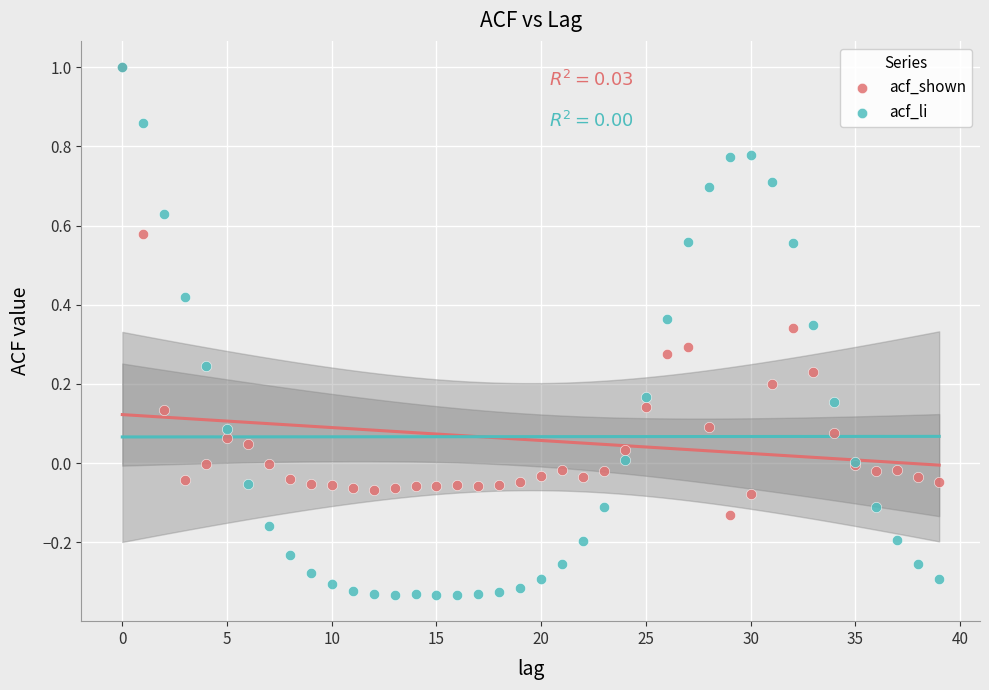

What are all the series names shown in the legend?

acf_shown, acf_li